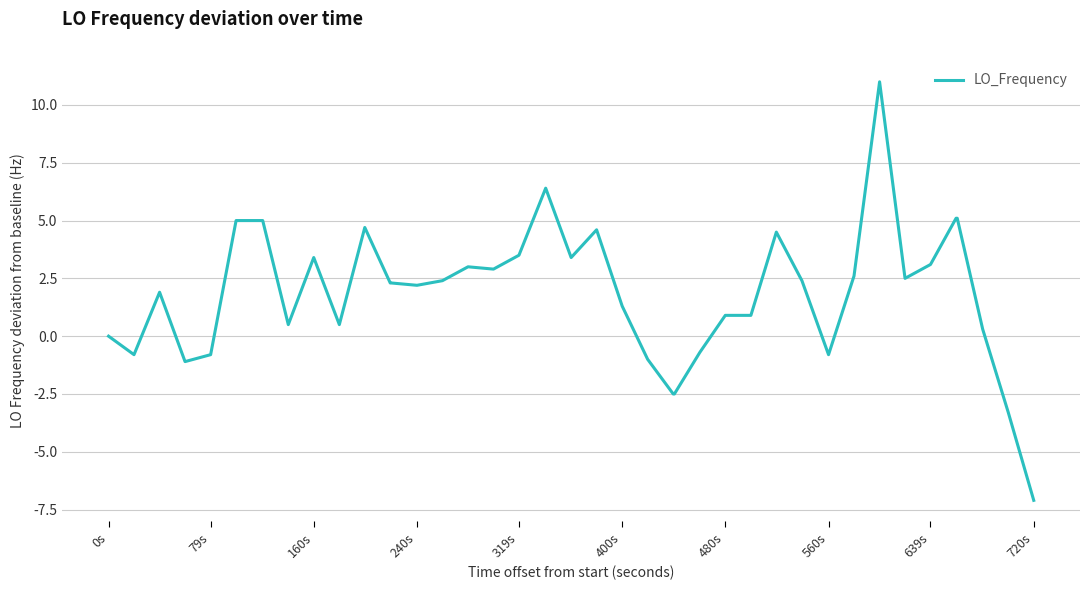

What is the difference between the maximum and minimum values?

18.1